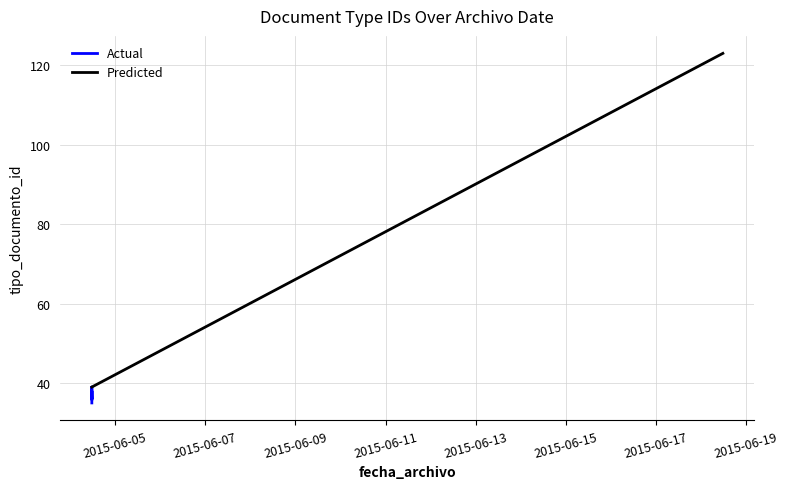

How many data points are less than 37?

3